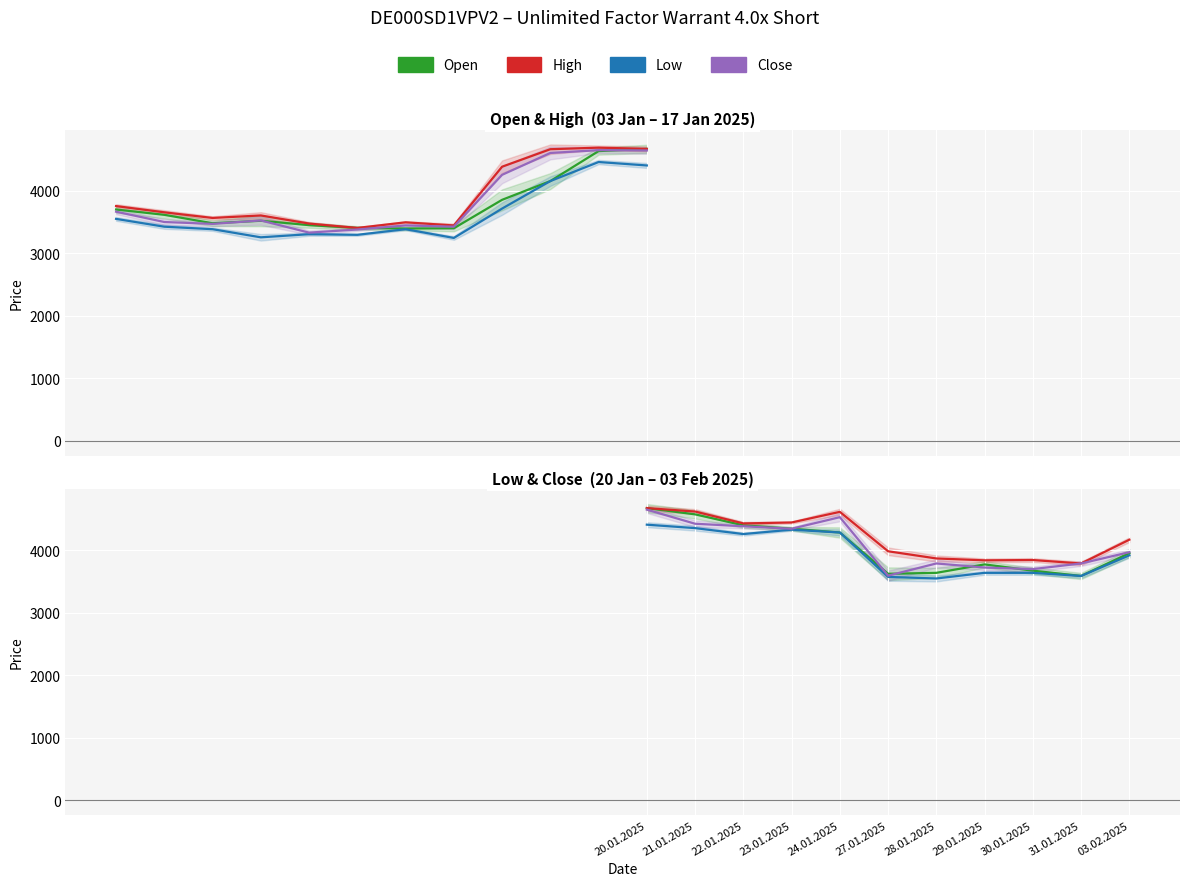

True or false: Close and Low intersect in this chart.

False